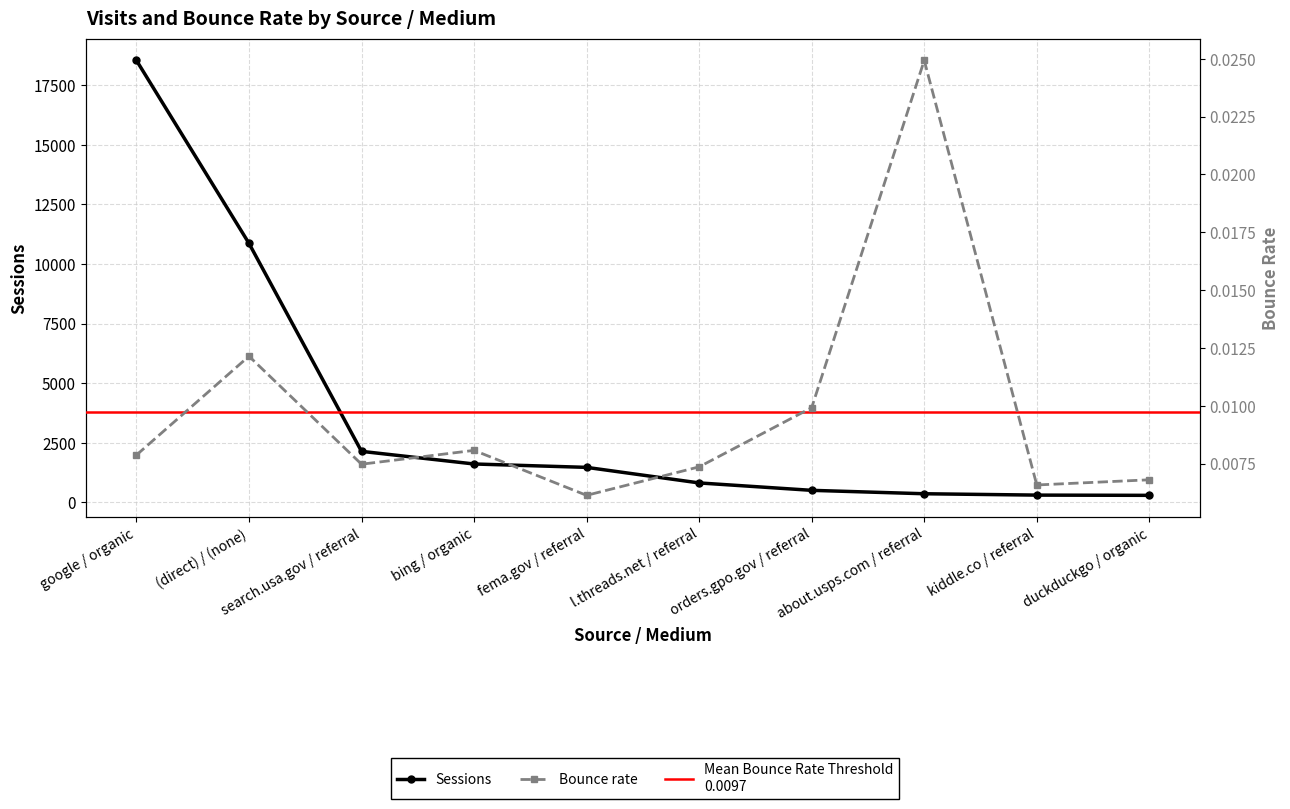

How many lines are shown in the chart?

2